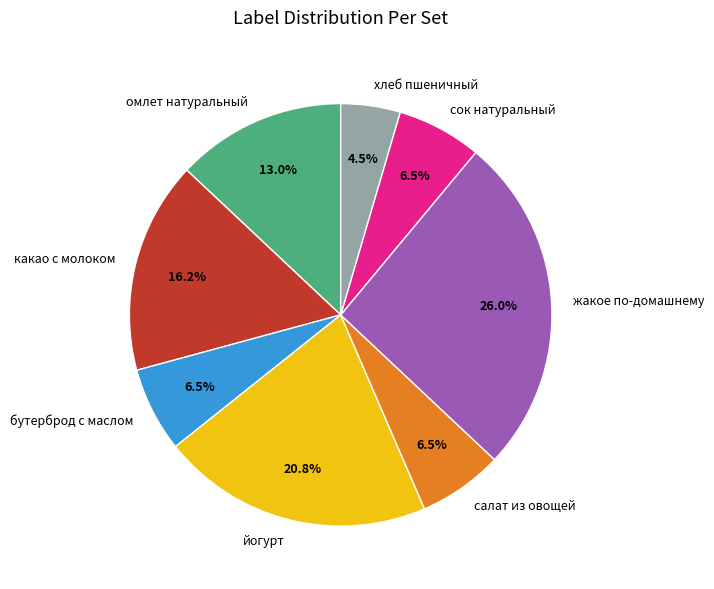

Which has a higher value, йогурт or бутерброд с маслом?

йогурт